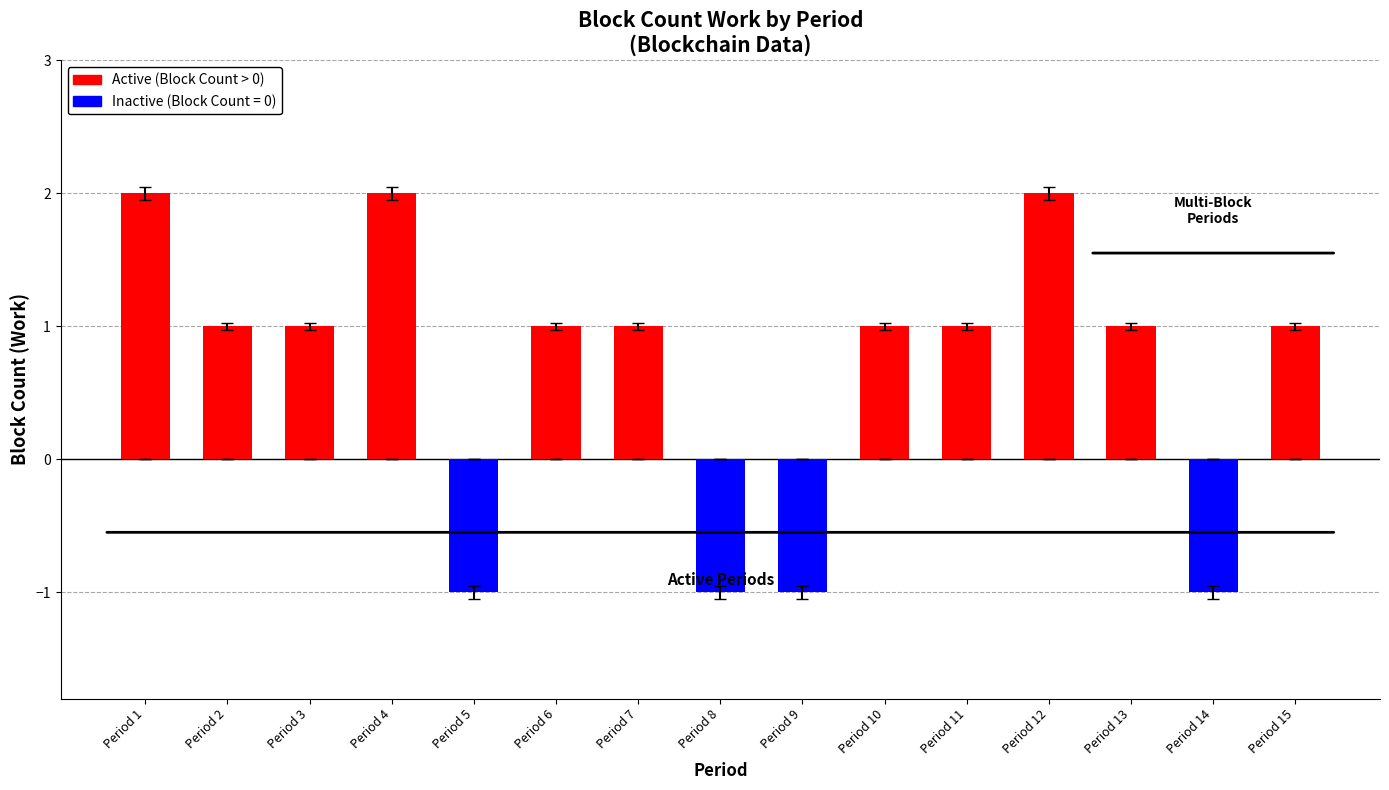

Are the bars horizontal?

No